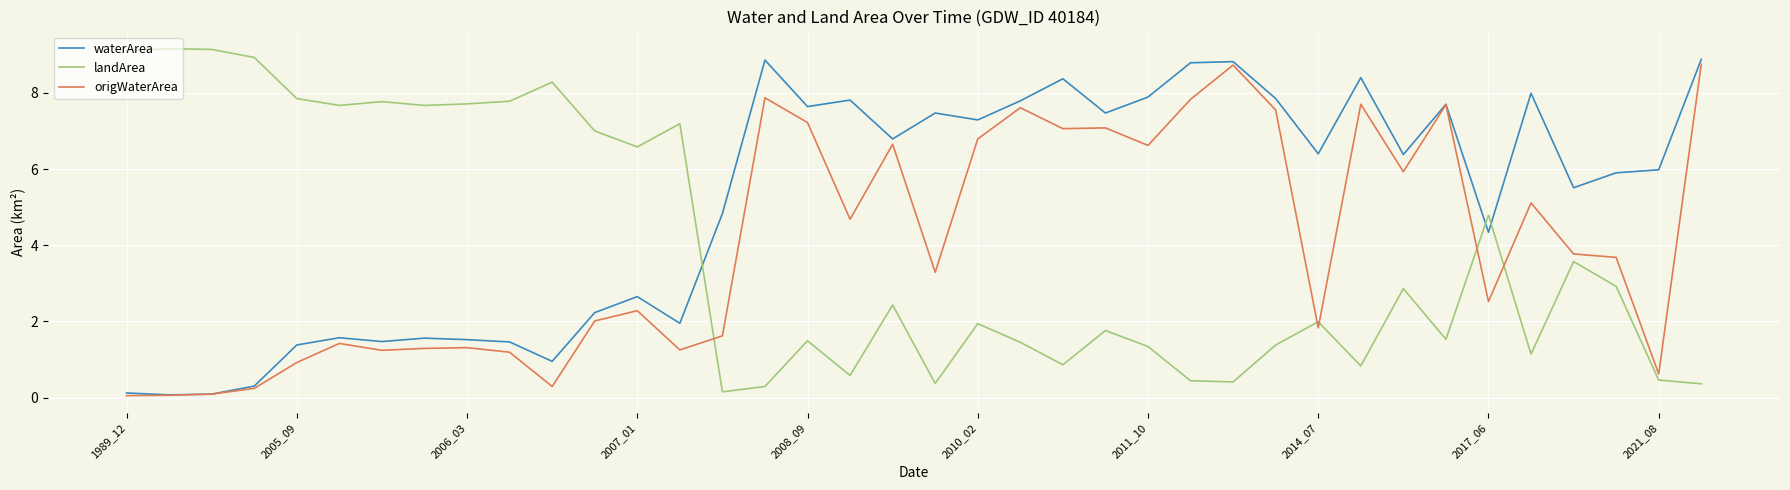

Which series has the largest total across all categories?

waterArea